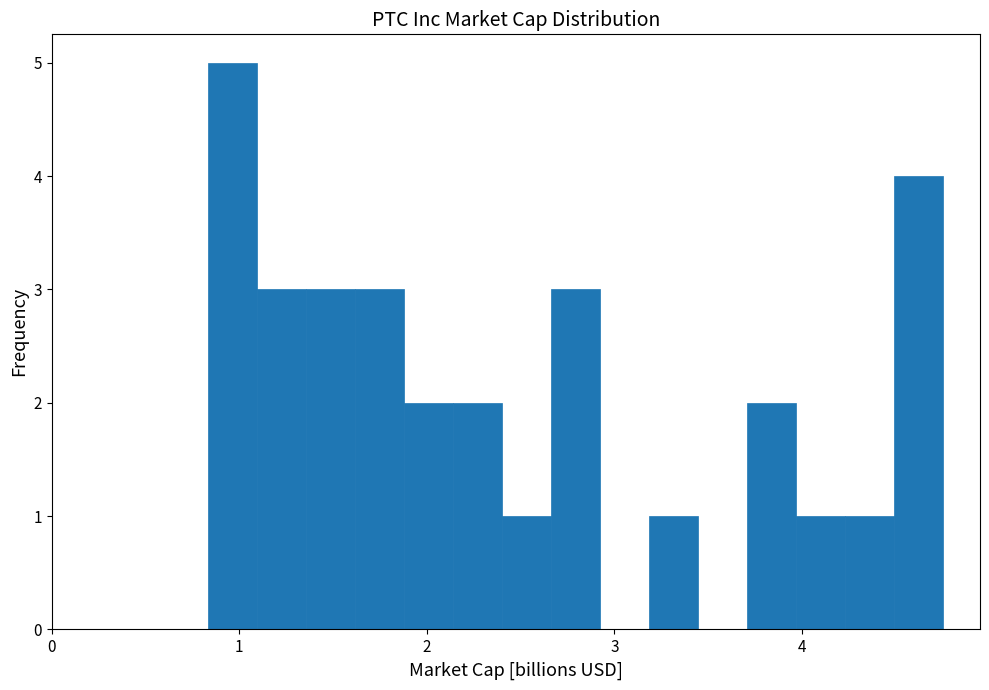

Around what value on the x-axis is the tallest bar? Give the approximate position of its centre, as read against the axis.

1.0